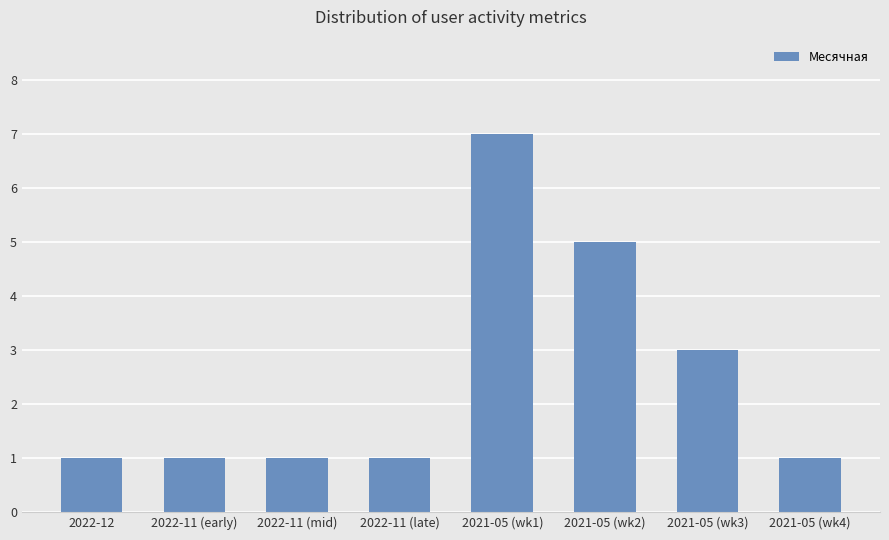

How many distinct data groups are displayed?

1